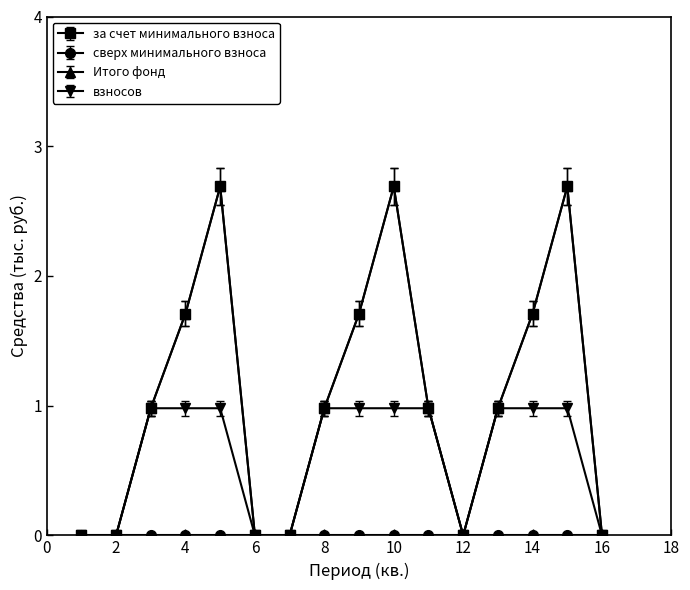

Does the chart have visible grid lines?

No